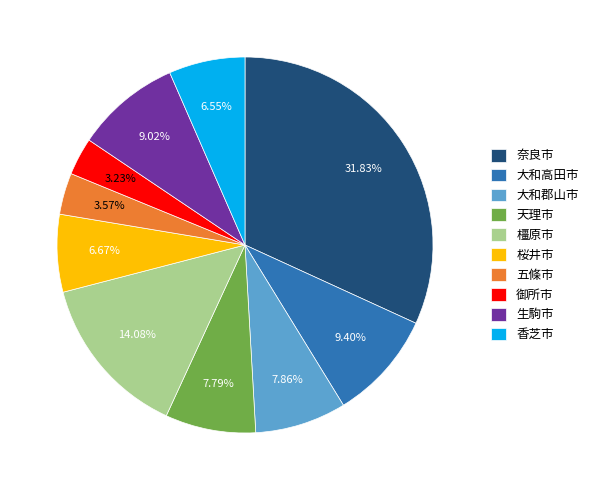

To the nearest percent, what is the difference between the 桜井市 and 奈良市 slice percentages?

25%